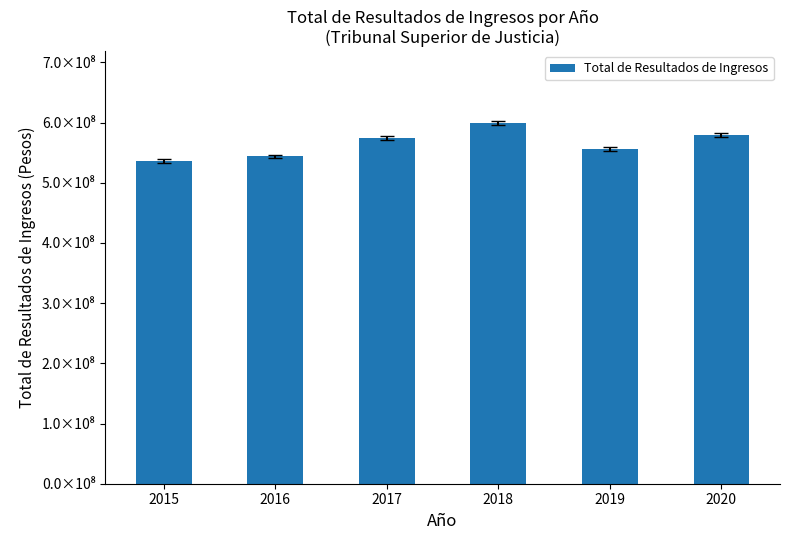

Does the chart contain any negative values?

No